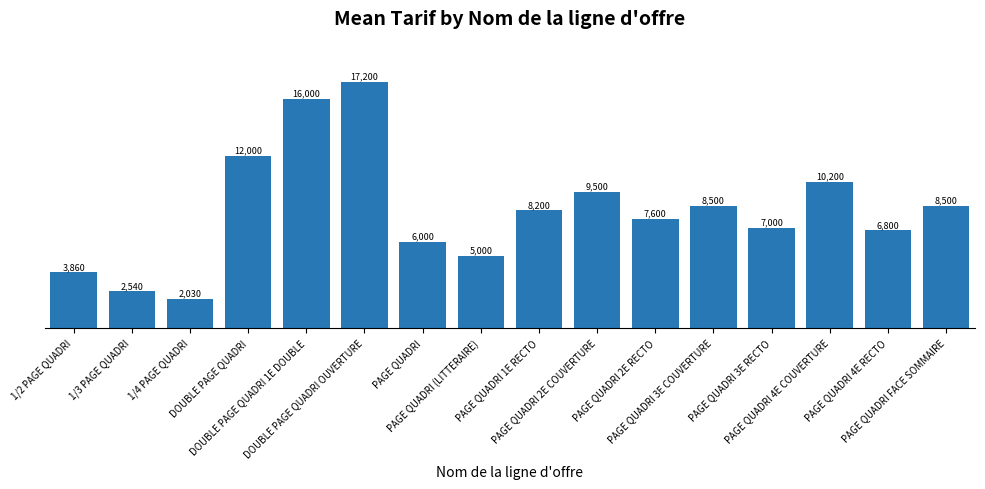

Does the chart contain any negative values?

No